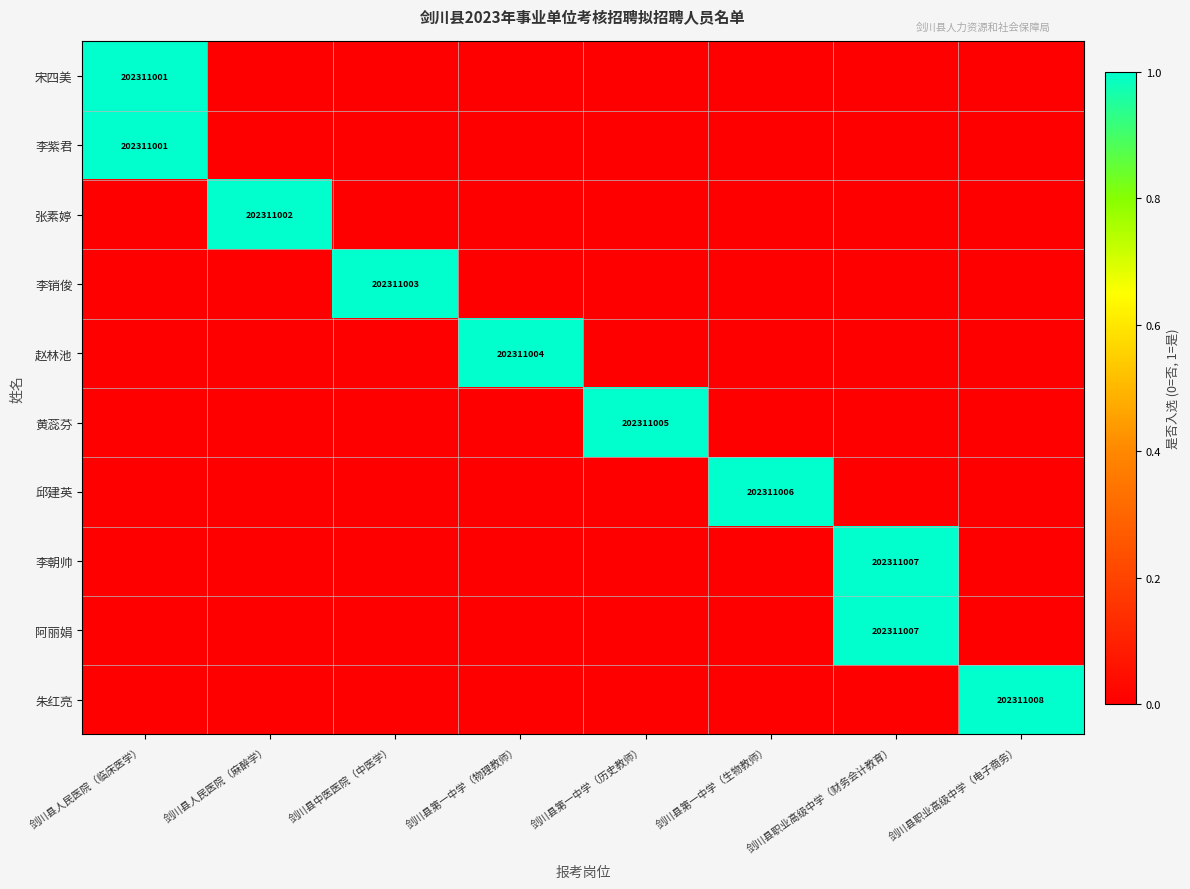

True or false: 李销俊 has a value of 61044334 at 剑川县中医医院（中医学）.

False